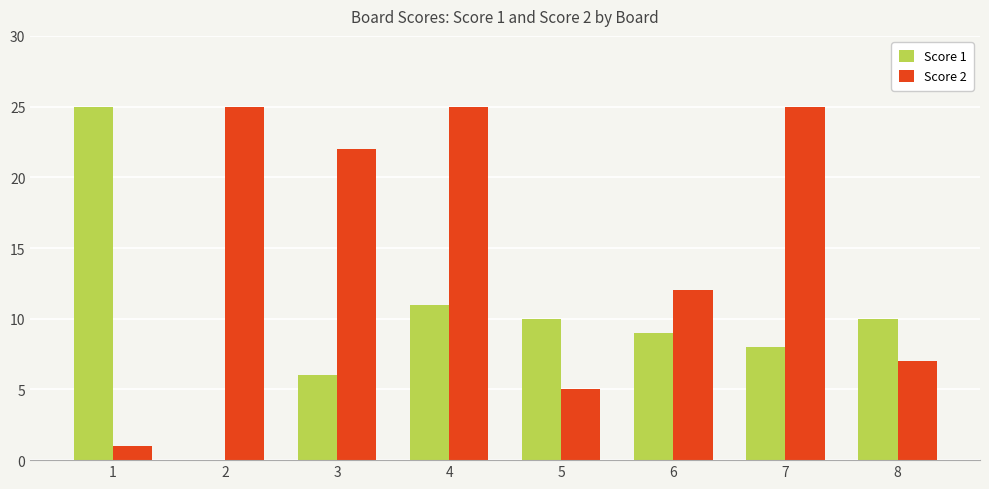

How many values in Score 1 are above zero?

7